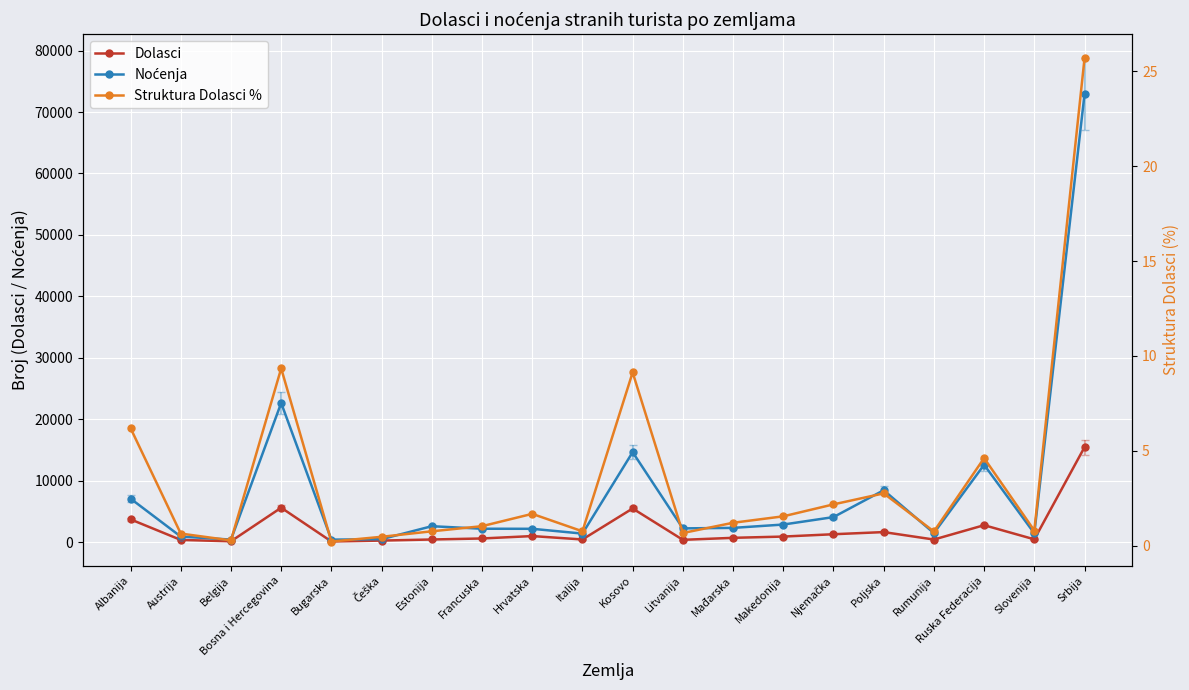

Which category has the highest value in the Dolasci series?

Srbija